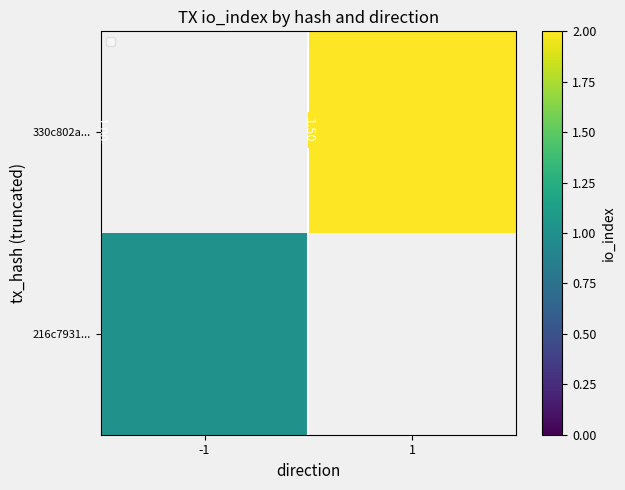

Is the value of 330c802a... at -1 greater than the value of 216c7931... at -1?

No